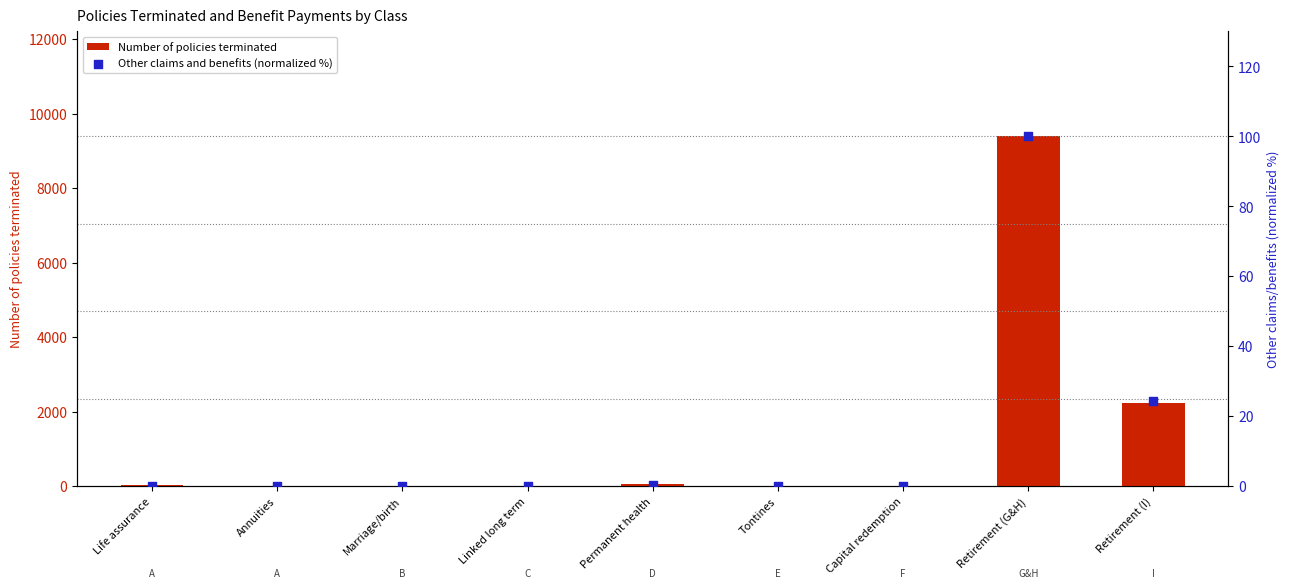

Which series reaches the maximum Y coordinate?

Number of policies terminated